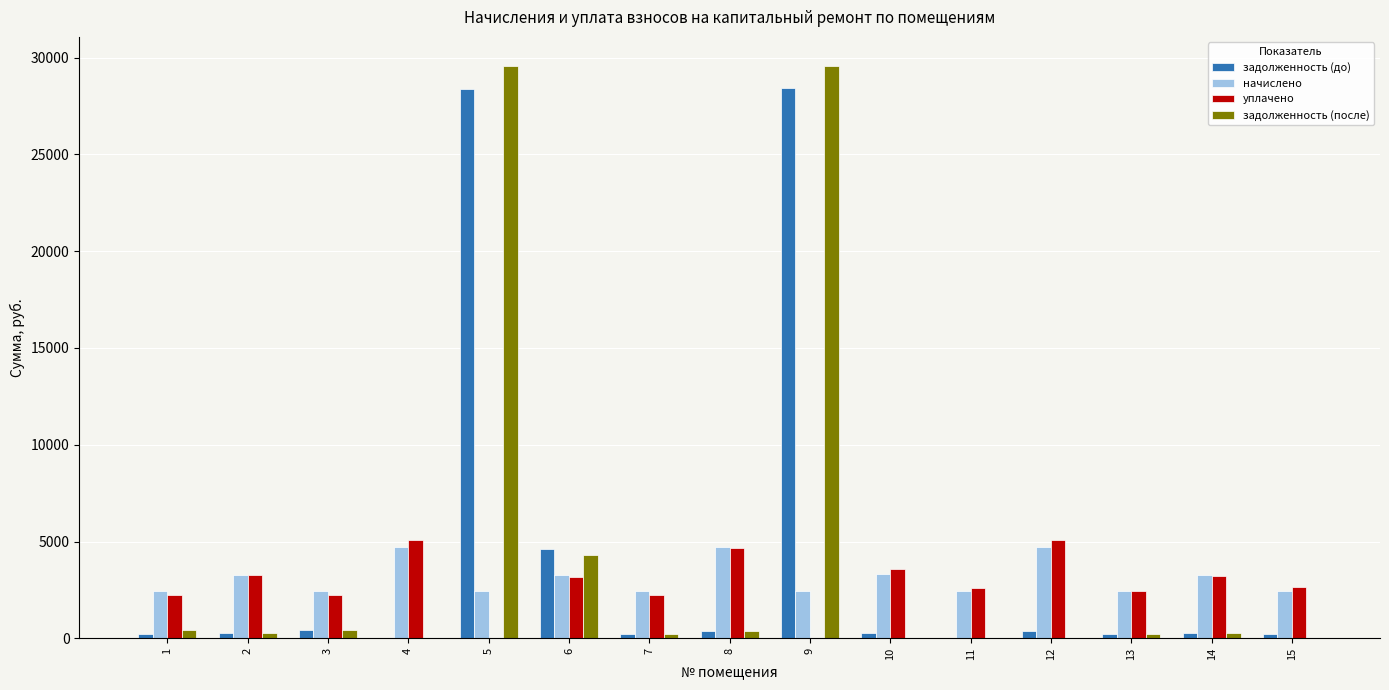

How many groups of bars are there?

15